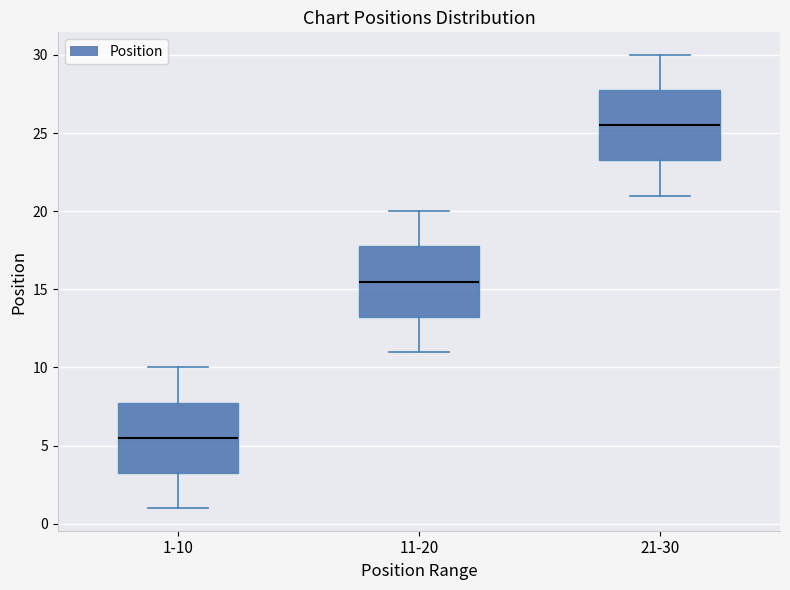

Which box has the lowest median line?

1-10